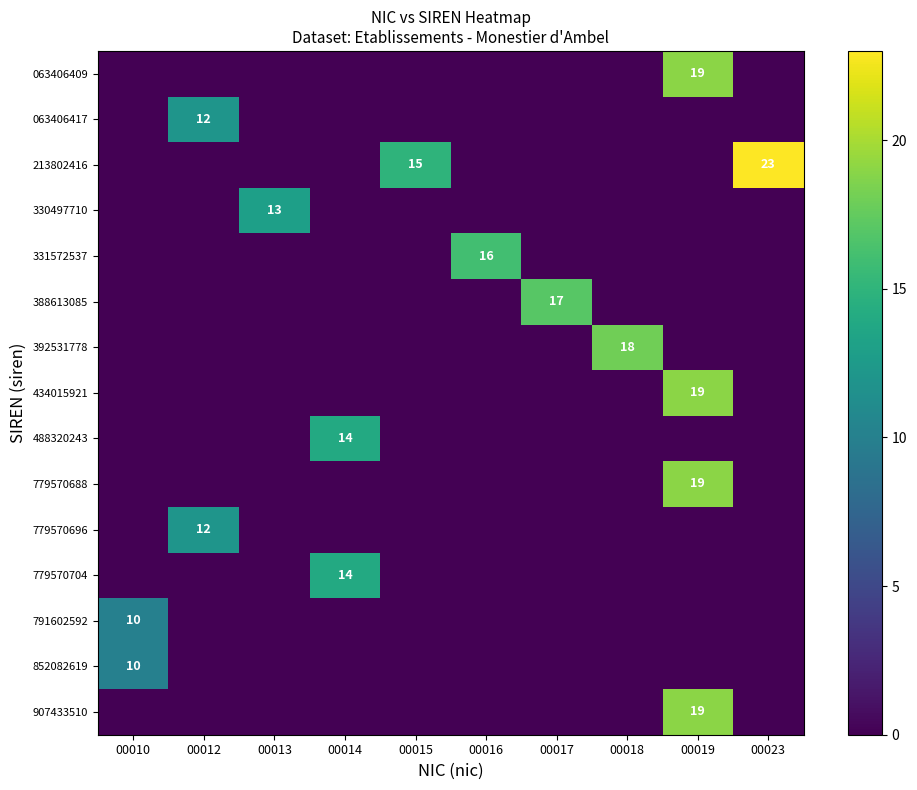

Is the value of 063406409 at 00019 greater than the value of 063406417 at 00012?

Yes